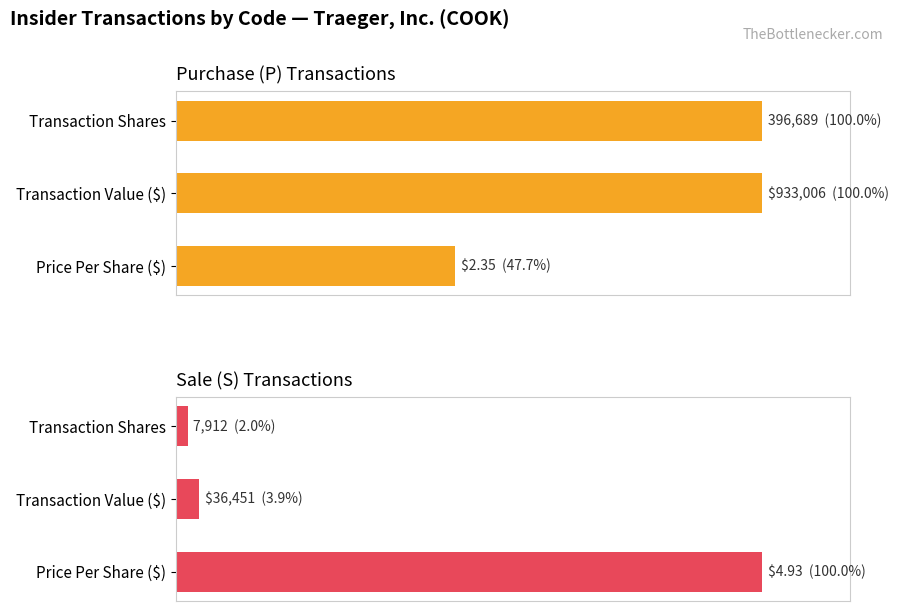

How many bars are there in total?

6